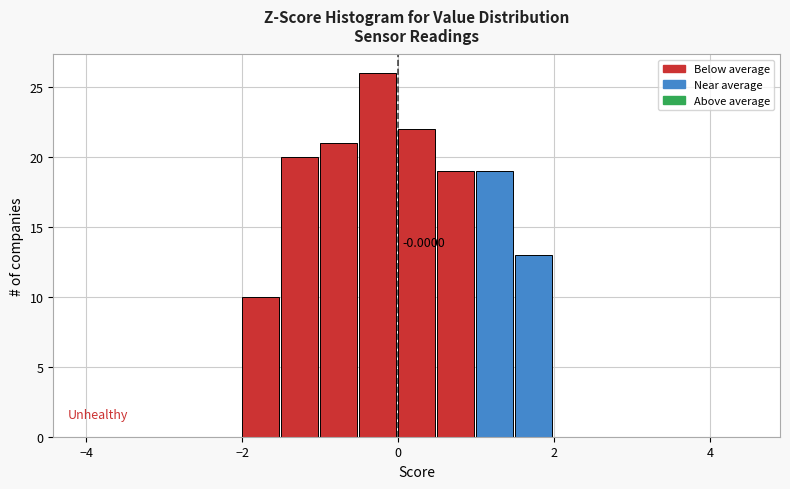

Read against the x-axis, roughly where is the centre of the tallest bar?

-0.2